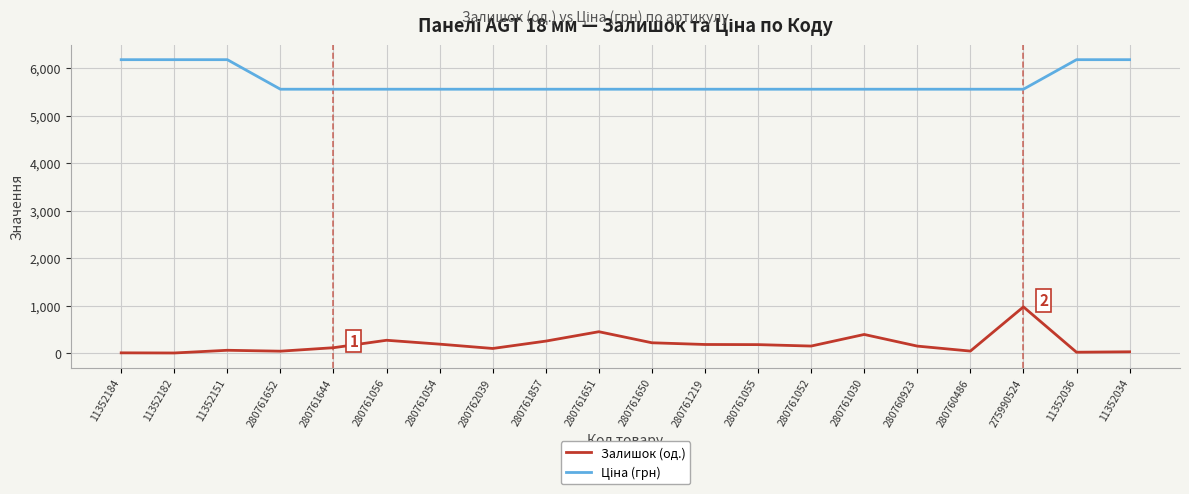

What is the difference between the highest and lowest values at 280761030?

5165.3